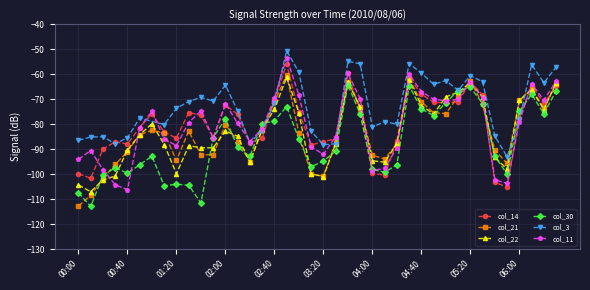

At which label does col_30 reach its minimum?

00:10